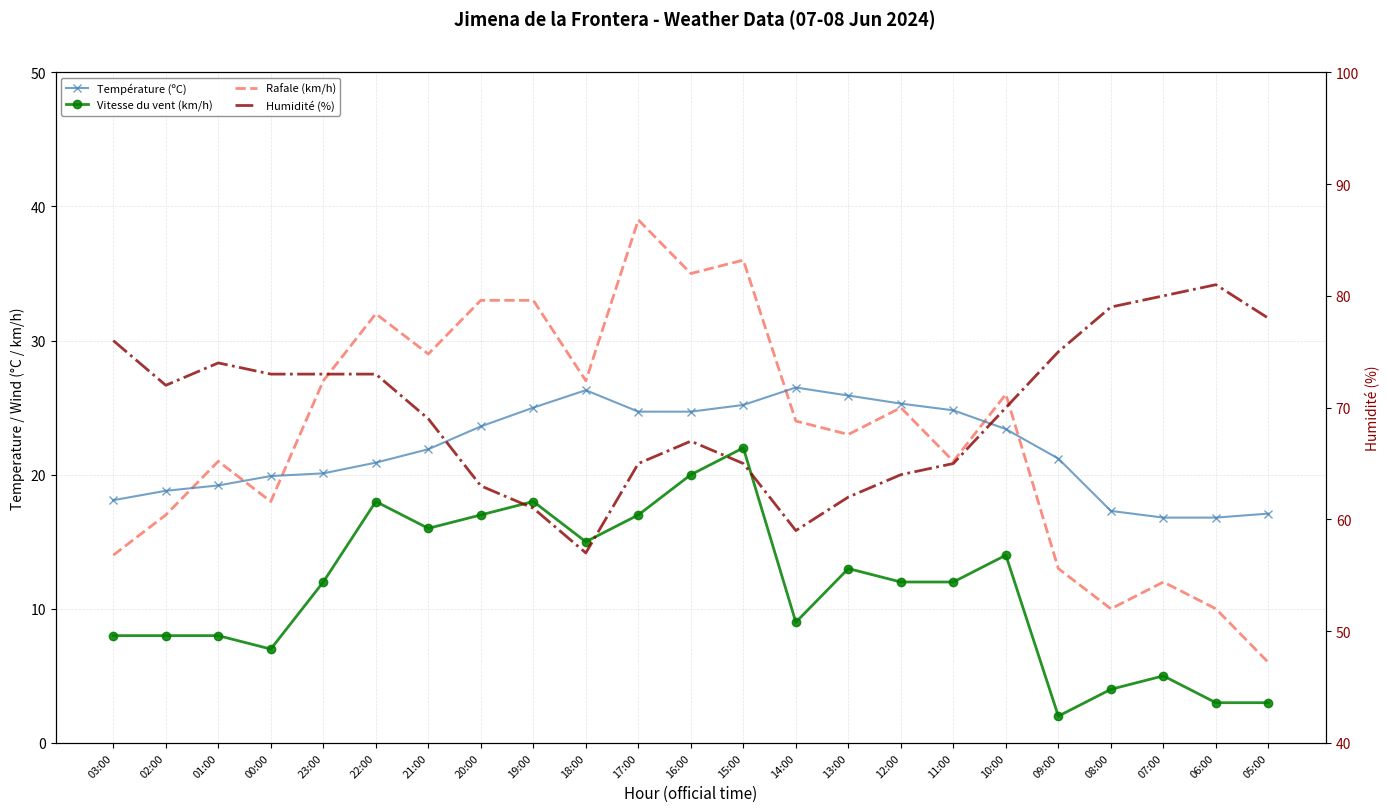

What is the spread (max minus min) of values at 20:00?

46.0